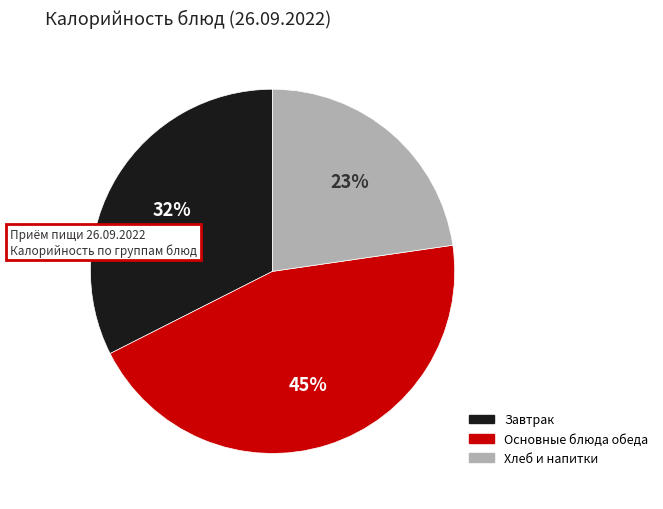

To the nearest percent, what is the difference between the largest and smallest slice percentages?

22%